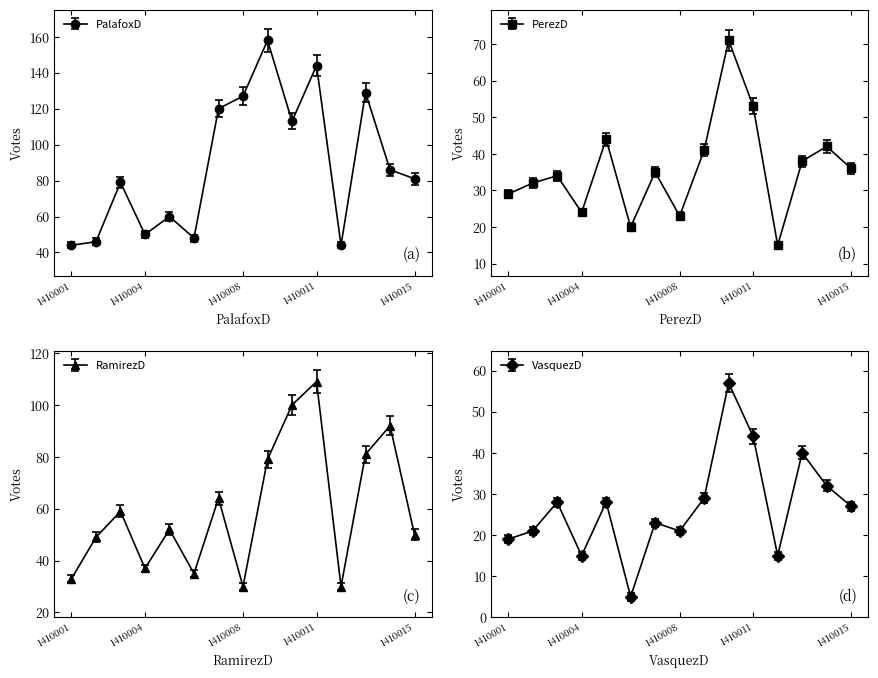

What is the total value across all series at 1410012?

104